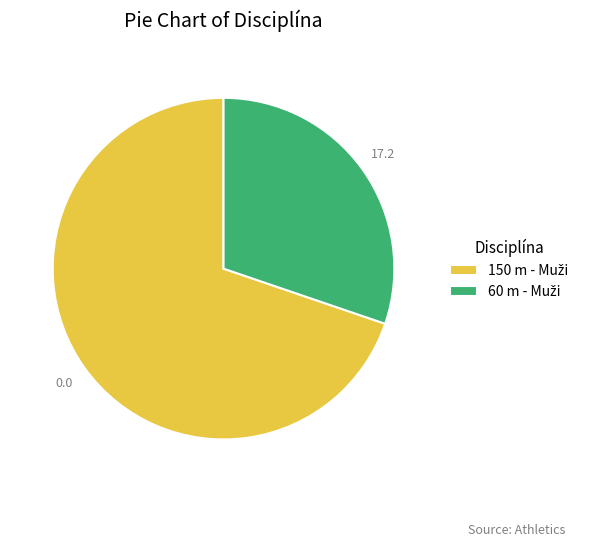

Is there any slice that represents more than half of the pie?

Yes